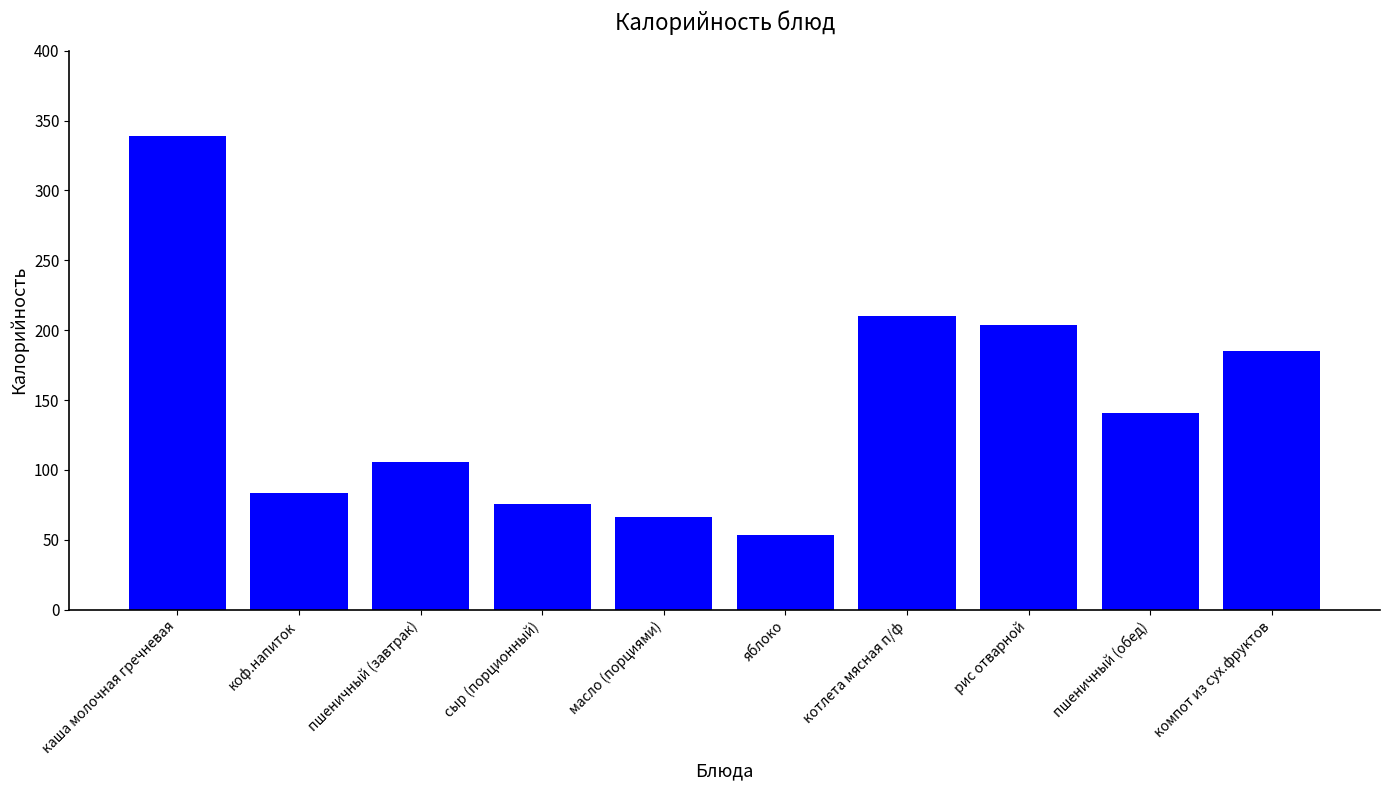

What is the ratio of the value at масло (порциями) to the value at пшеничный (обед)?

0.5